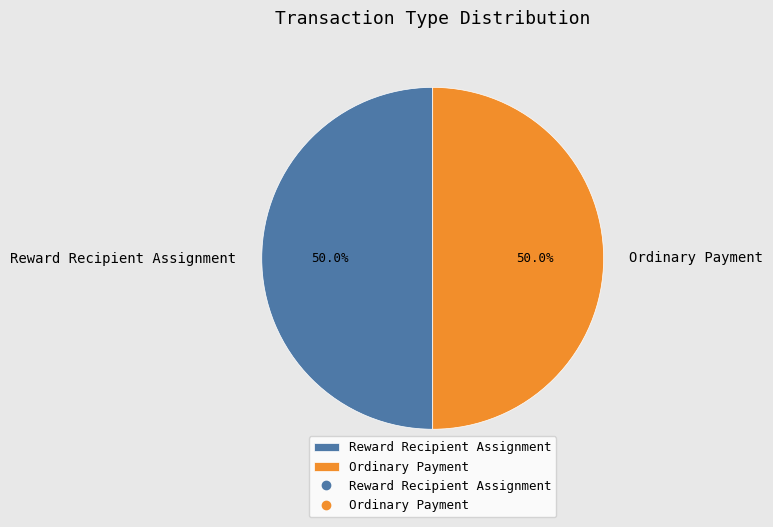

Combined, what portion of the pie is Ordinary Payment and Reward Recipient Assignment?

100.0%